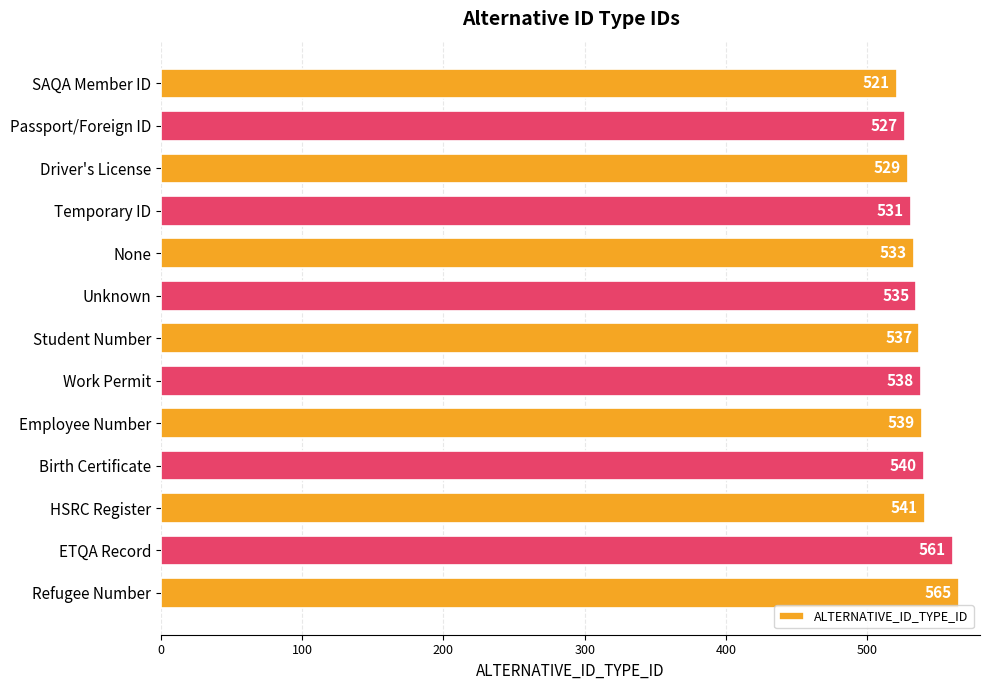

What is the smallest value displayed?

521